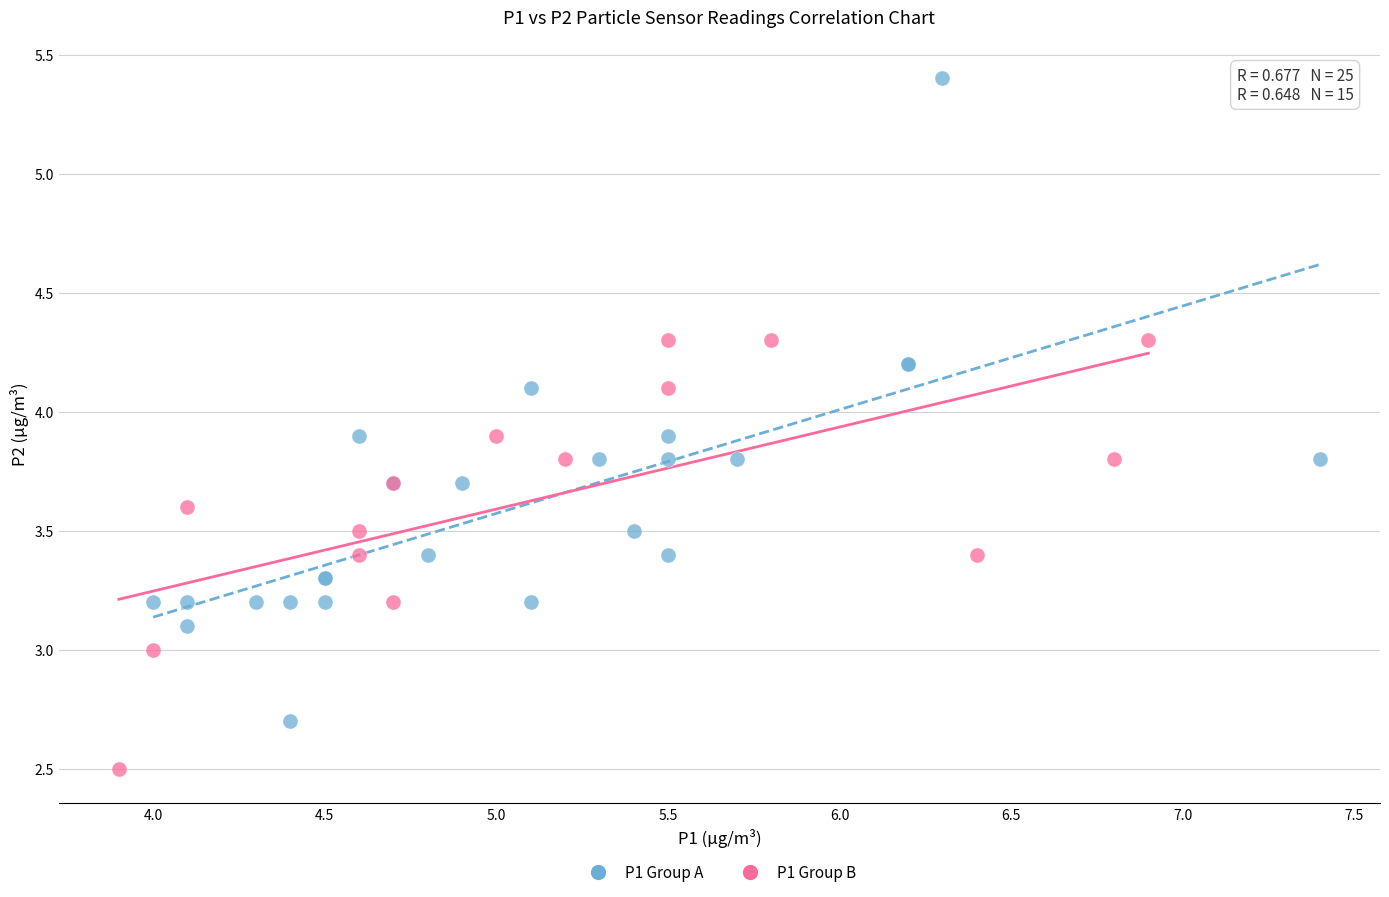

Which series has the widest spread of Y values?

P1 Group A